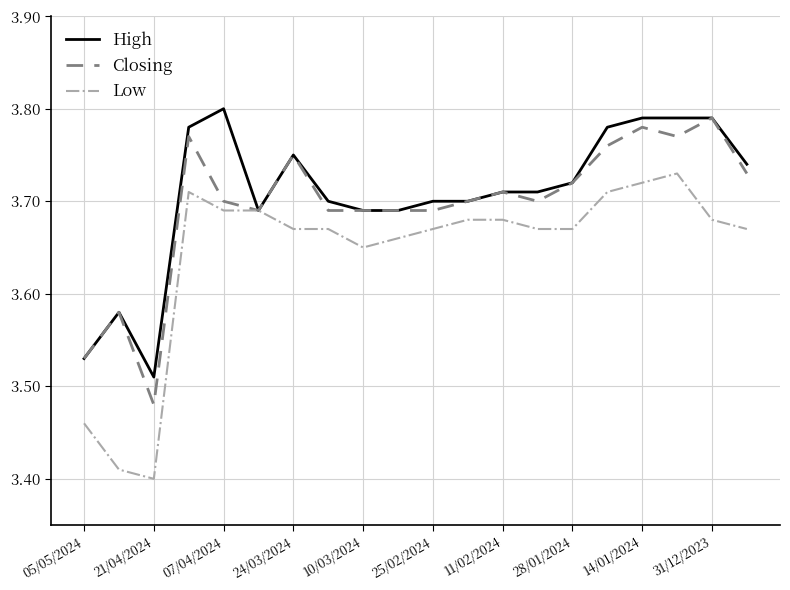

Which series has the widest spread of values?

Low